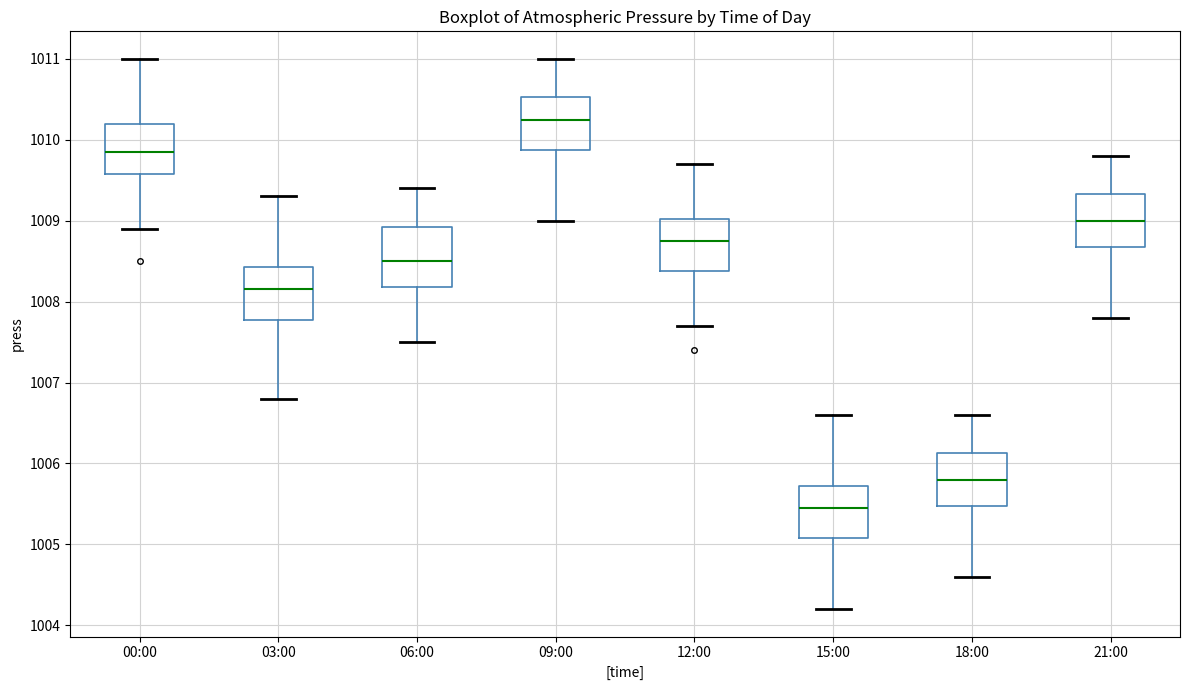

Which box has the highest median line?

09:00